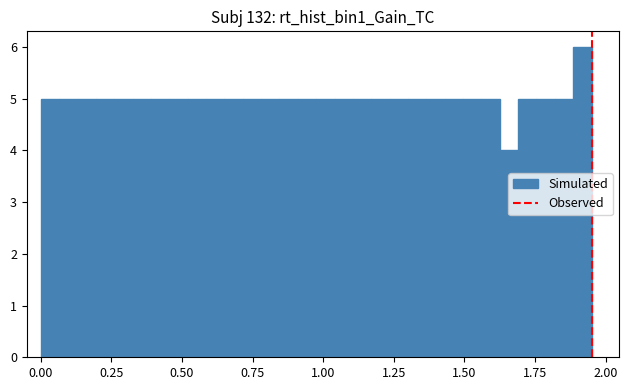

Around what value on the x-axis is the tallest bar? Give the approximate position of its centre, as read against the axis.

1.90